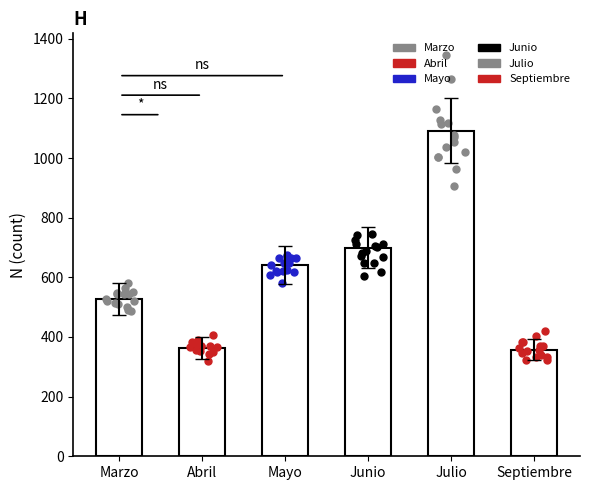

Which has a higher value, Abril or Septiembre?

Abril